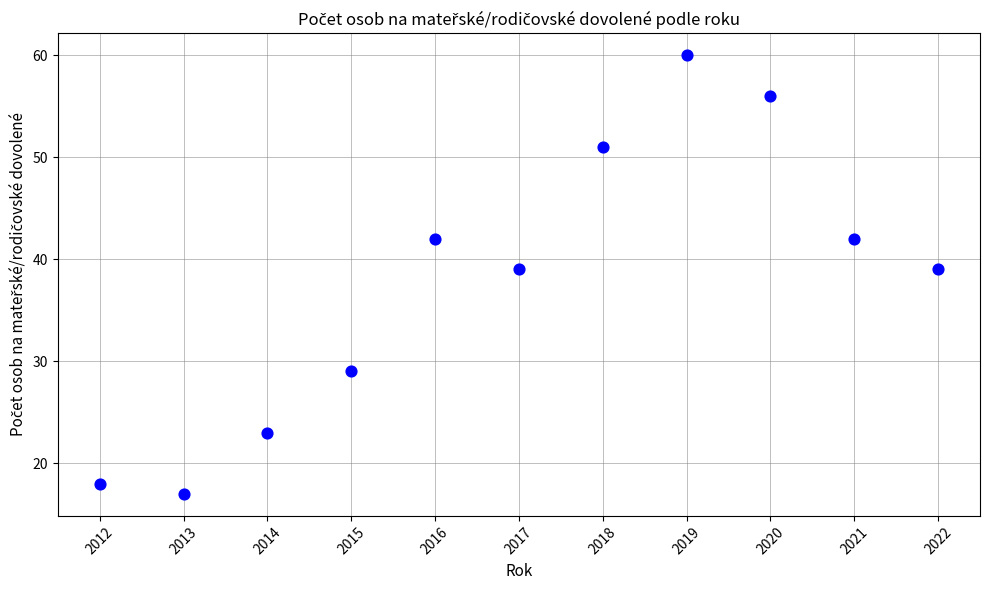

What is the range of X values (max minus min)?

10